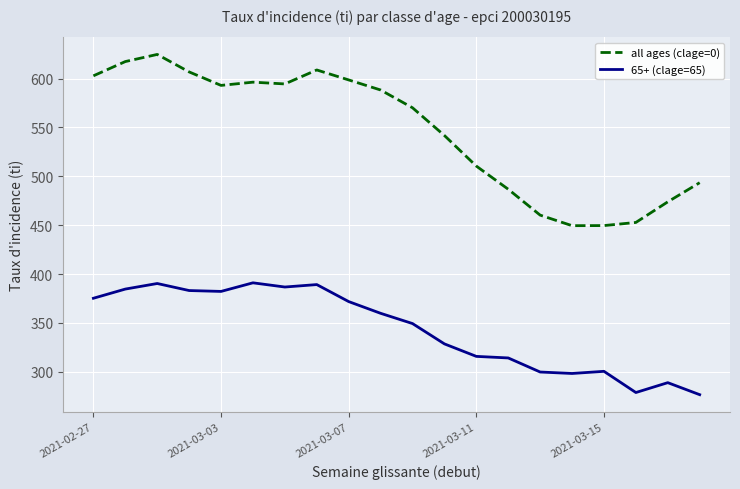

True or false: 65+ (clage=65) and all ages (clage=0) intersect in this chart.

False